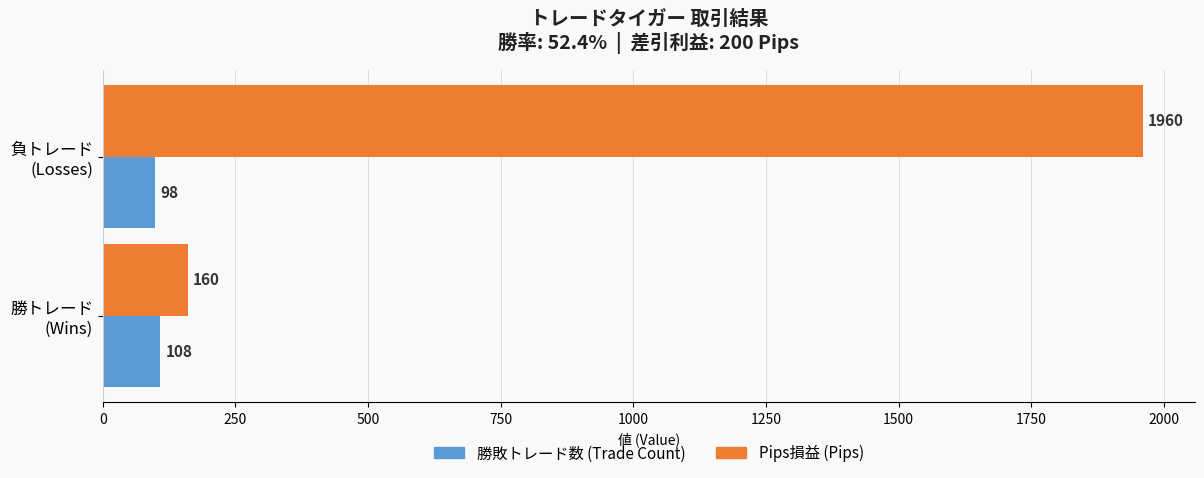

What is the greatest value displayed?

1960